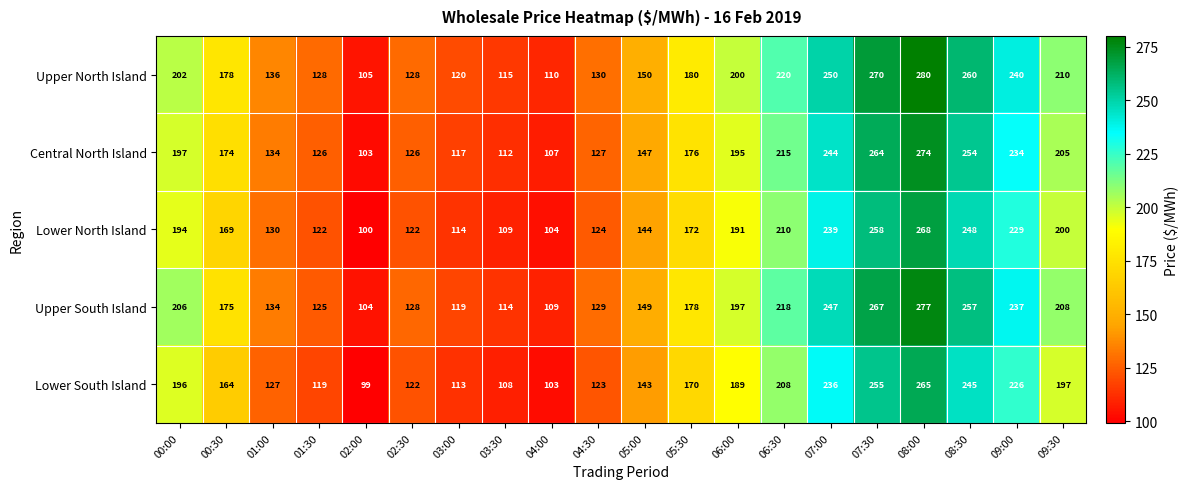

Between 03:00 and 05:30, which series saw the biggest shift?

Upper North Island